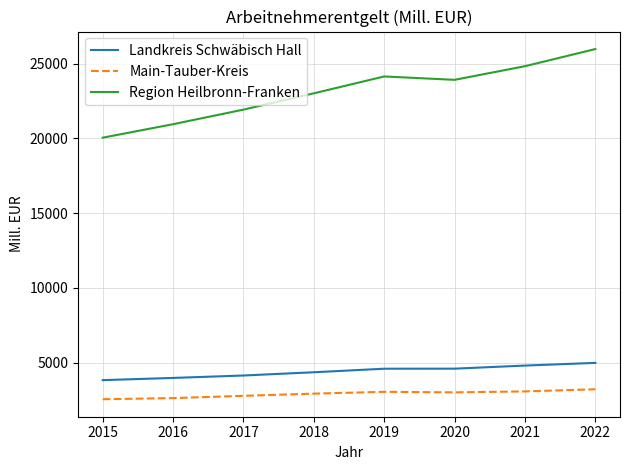

At how many categories does at least one series exceed 9057?

8